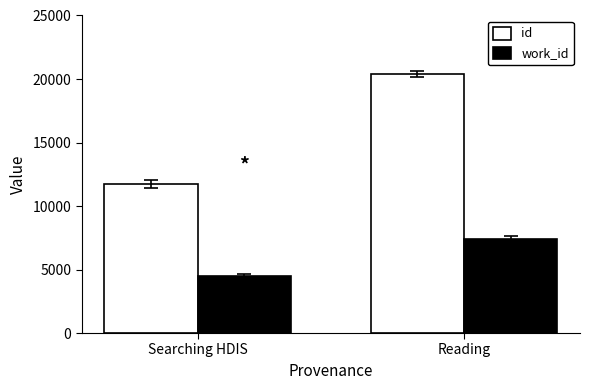

Reading left to right, what are all the values shown in this chart?

id: 11744	20411
work_id: 4459	7400